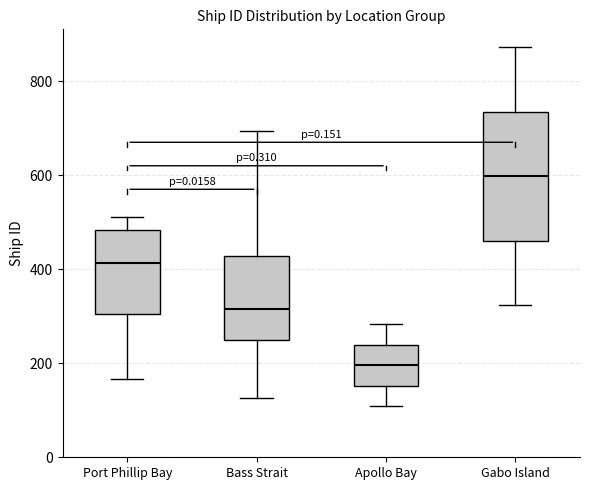

Where is the lower edge of the box for Apollo Bay on the y-axis? The values are not printed on the chart, so give them approximately, as read against the axis.

160